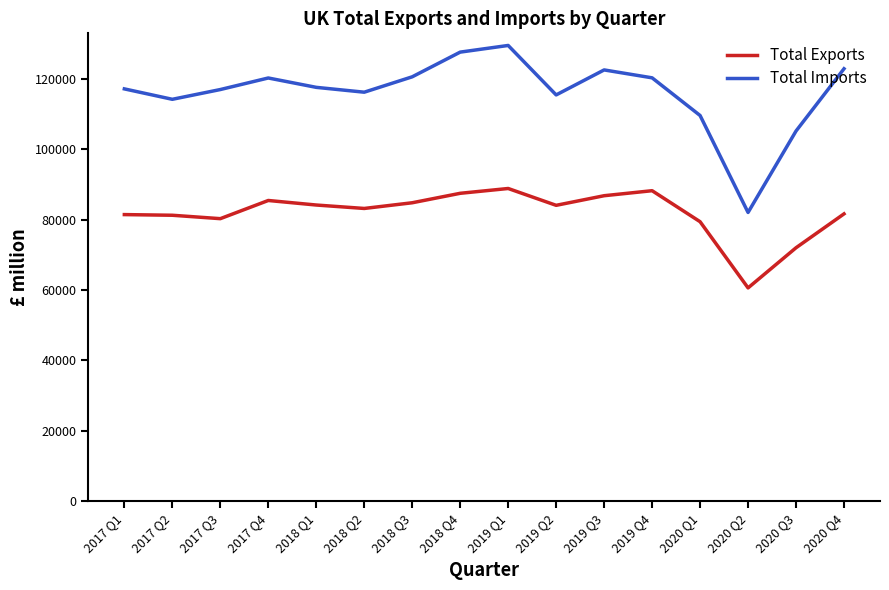

True or false: Total Exports and Total Imports intersect in this chart.

False